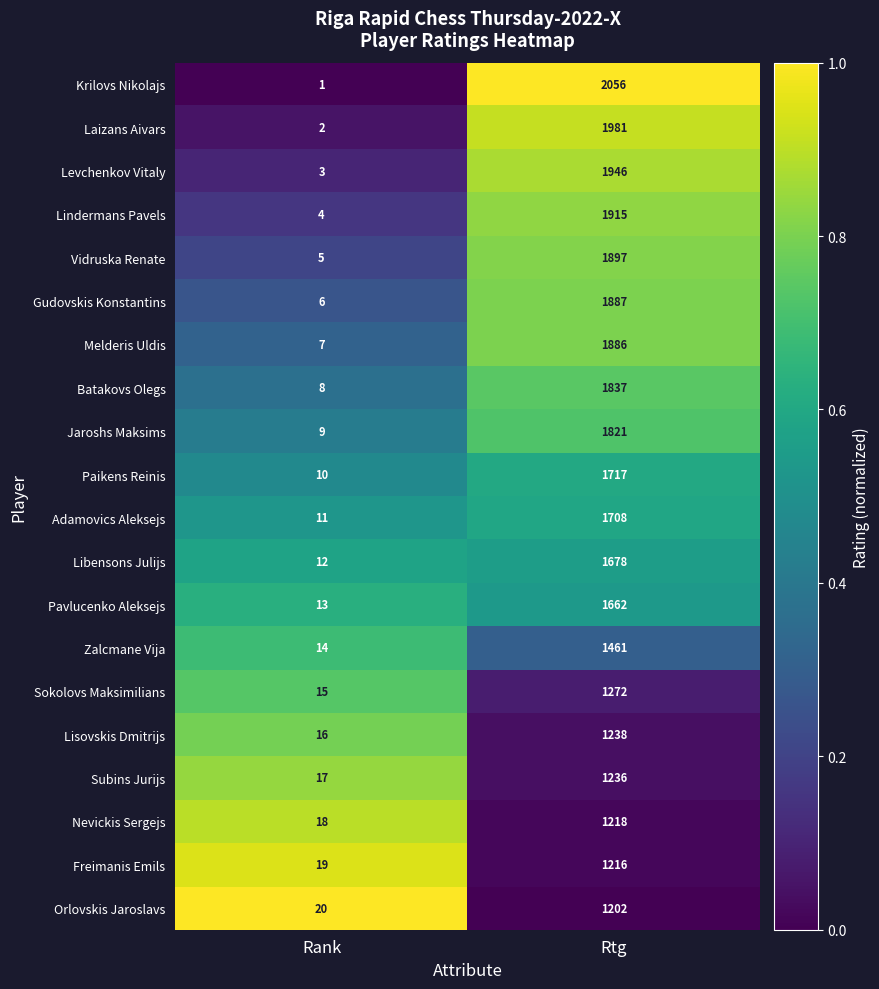

At which category does the chart reach its peak across all series?

Rtg